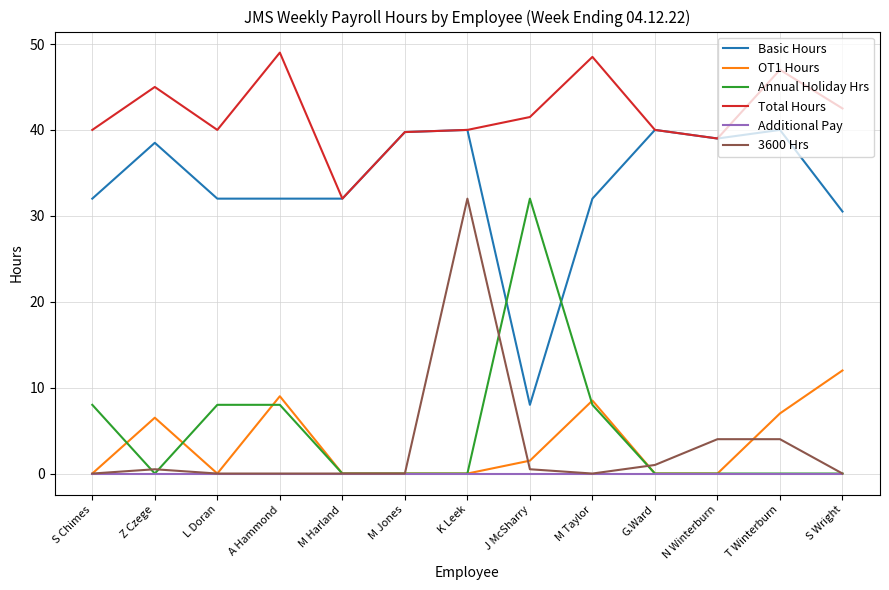

What is the spread (max minus min) of values at S Chimes?

40.0